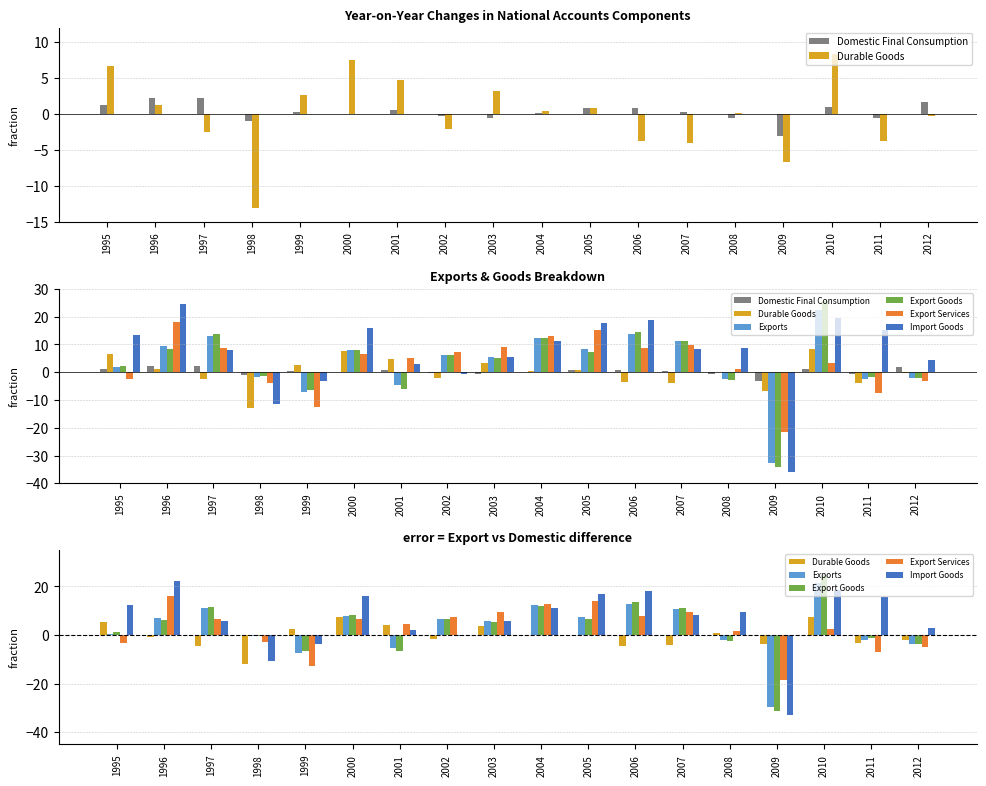

Is it true that Domestic Final Consumption equals -0.5 at 2003?

True